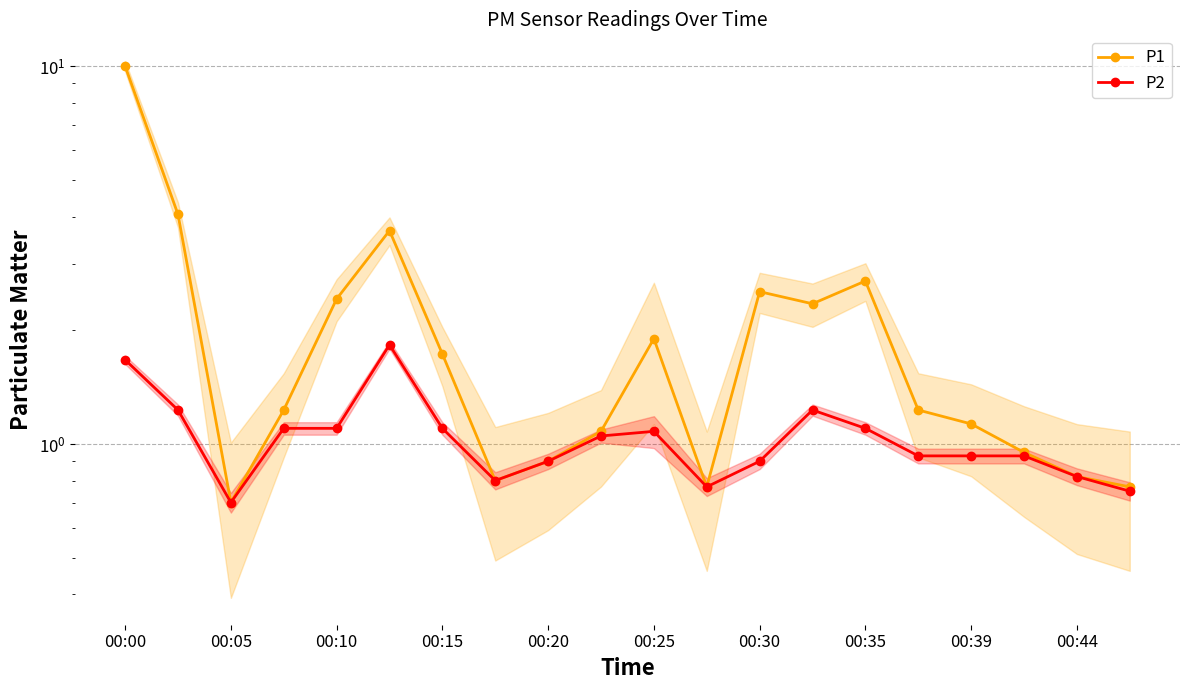

What is the maximum value shown in the chart?

10.0